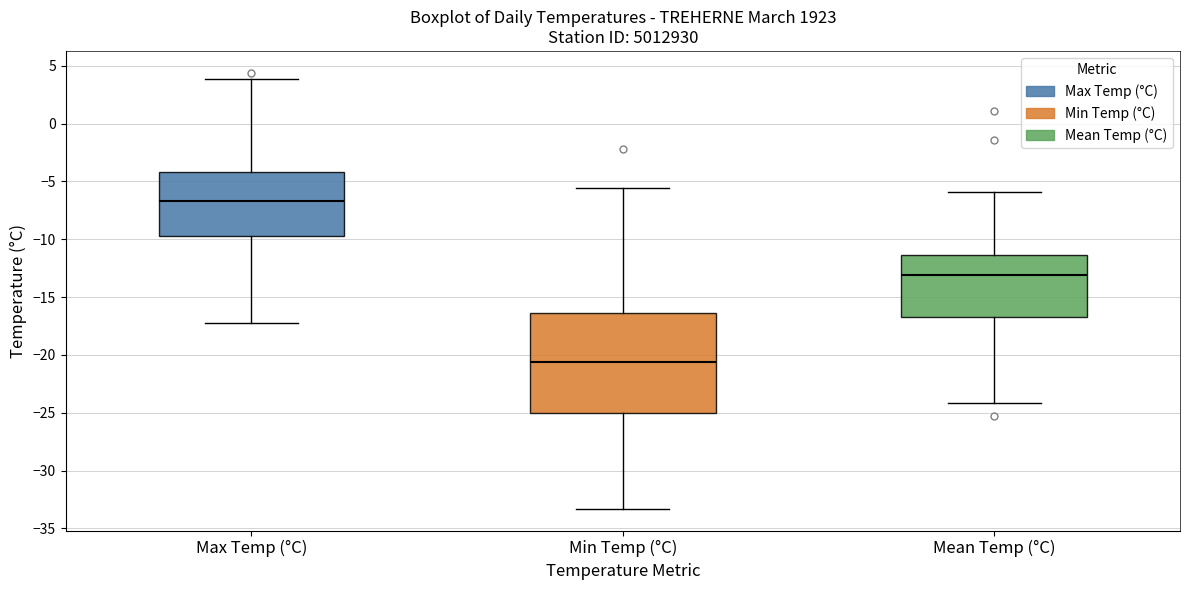

Reading left to right, read every box against the y-axis: the position of its median line, the range the box covers, and the ends of its whiskers. The values are not printed on the chart, so give them approximately, as read against the axis.

Max Temp (°C): median -6.5, box -9.5 to -4.0, whiskers -17.0 to 4.0
Min Temp (°C): median -20.5, box -25.0 to -16.5, whiskers -33.5 to -5.5
Mean Temp (°C): median -13.0, box -16.5 to -11.5, whiskers -24.0 to -6.0